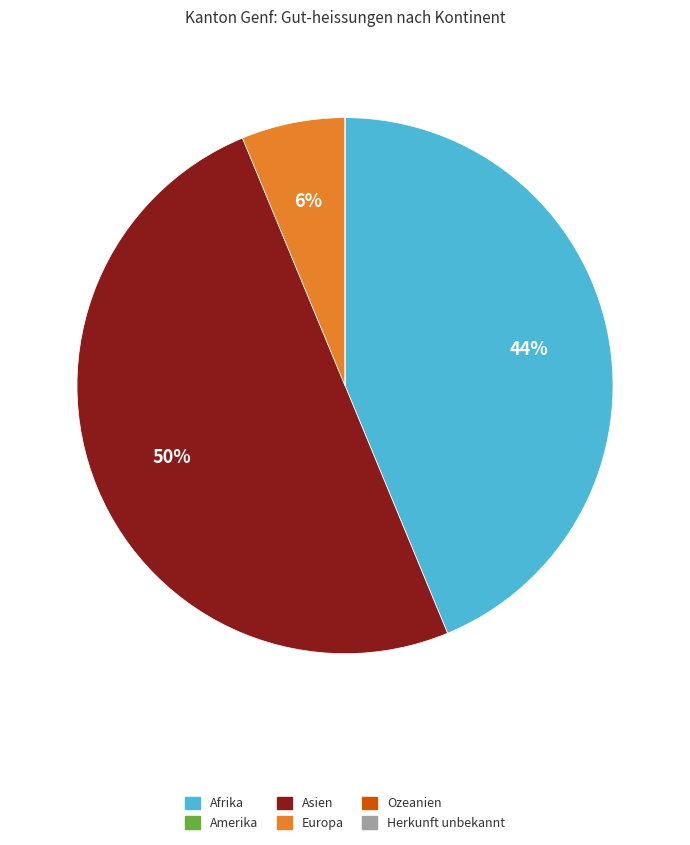

What percentage is the Asien slice, to the nearest percent?

50%